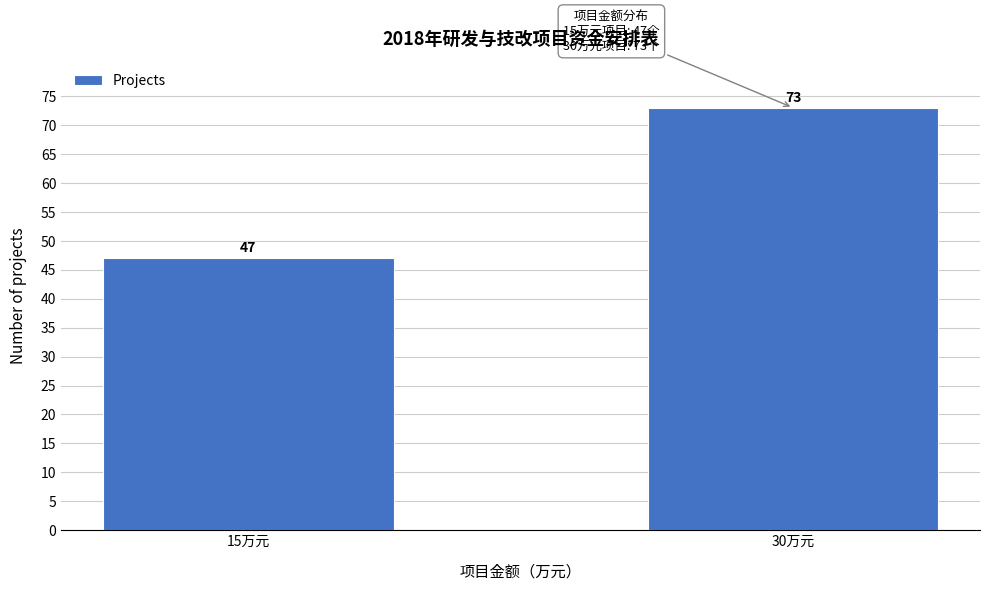

Reading left to right, extract all data points from this chart.

47	73